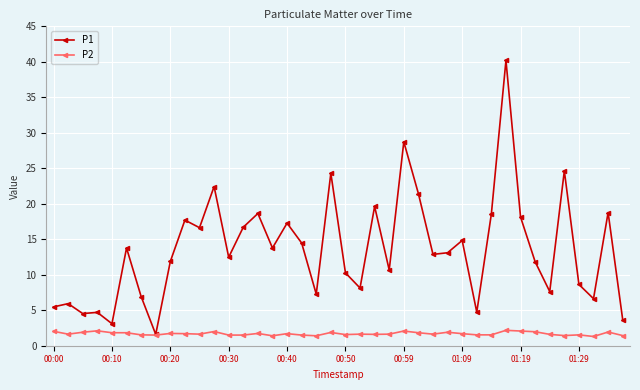

Which series has the largest total across all categories?

P1